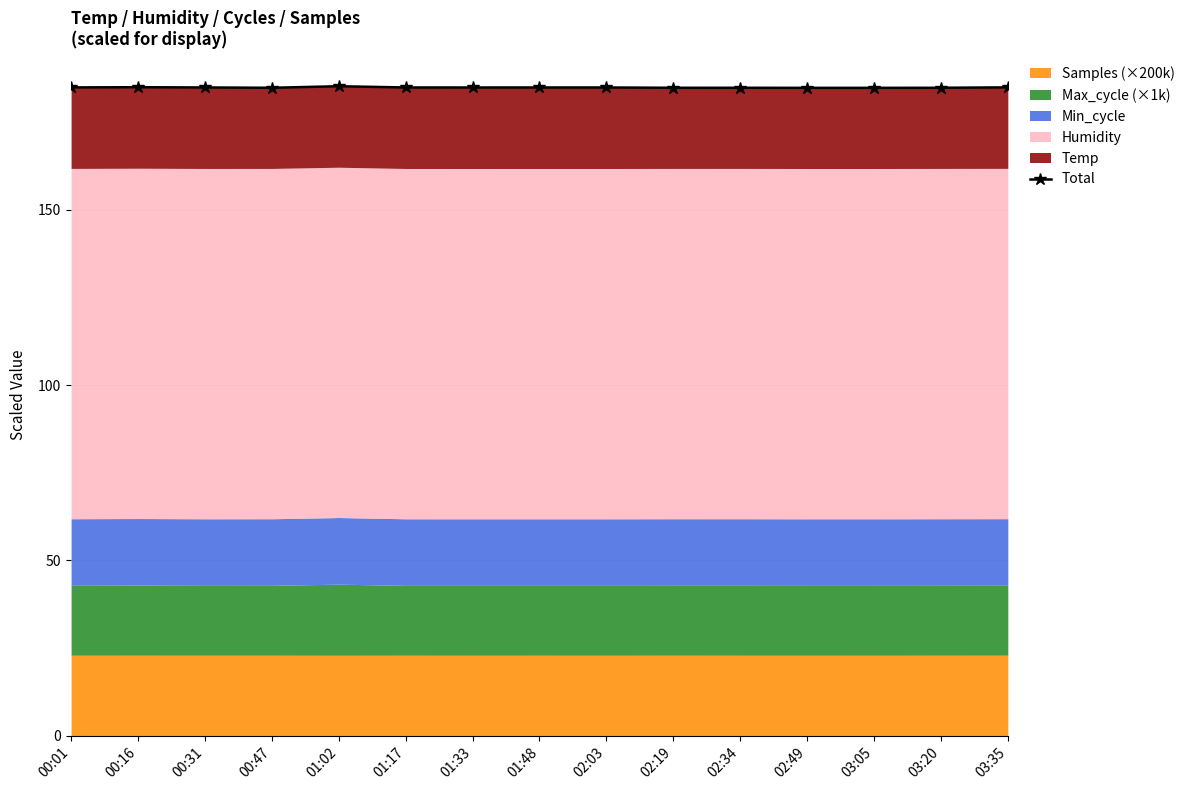

How many categories are shown in the chart?

15